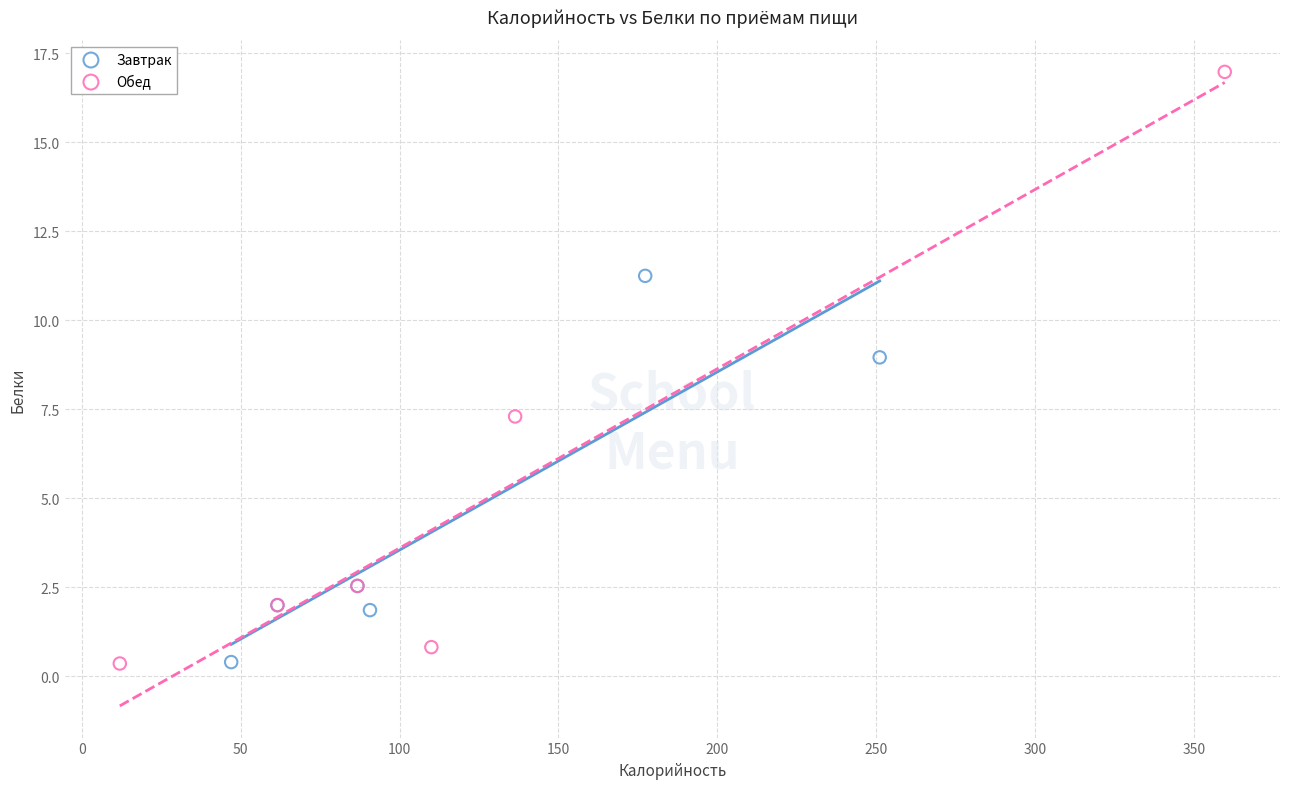

Which series reaches the maximum Y coordinate?

Обед